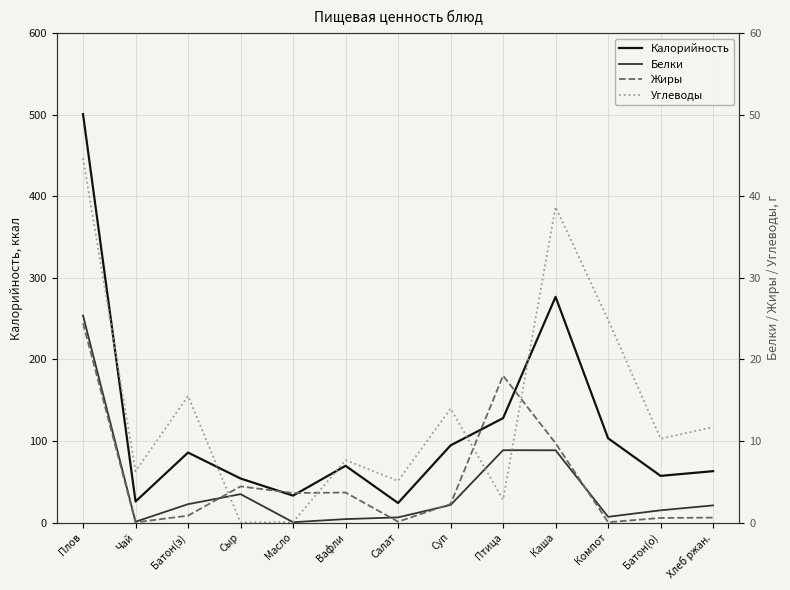

Reading left to right, transcribe all the data shown in this chart.

Калорийность: Плов=500.8	Чай=25.8	Батон(з)=85.8	Сыр=54.0	Масло=33.0	Вафли=69.6	Салат=23.9	Суп=94.6	Птица=128.0	Каша=276.8	Компот=103.3	Батон(о)=57.2	Хлеб ржан.=63.0
Белки: Плов=25.4	Чай=0.1	Батон(з)=2.2	Сыр=3.5	Масло=0.0	Вафли=0.4	Салат=0.6	Суп=2.1	Птица=8.9	Каша=8.9	Компот=0.7	Батон(о)=1.5	Хлеб ржан.=2.1
Жиры: Плов=24.4	Чай=0.0	Батон(з)=0.8	Сыр=4.4	Масло=3.6	Вафли=3.7	Салат=0.1	Суп=2.3	Птица=18.0	Каша=9.7	Компот=0.0	Батон(о)=0.6	Хлеб ржан.=0.6
Углеводы: Плов=44.7	Чай=6.3	Батон(з)=15.5	Сыр=0.0	Масло=0.1	Вафли=7.7	Салат=5.1	Суп=14.0	Птица=2.8	Каша=38.7	Компот=24.9	Батон(о)=10.3	Хлеб ржан.=11.7